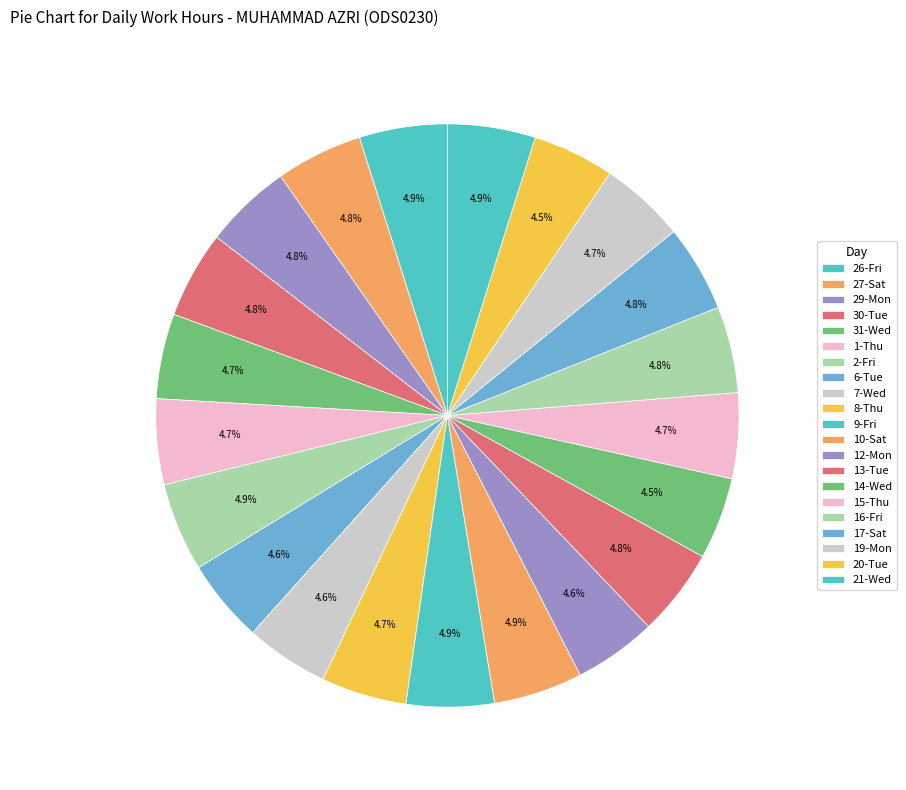

Rank the categories by value from highest to lowest.

10-Sat, 2-Fri, 26-Fri, 9-Fri, 21-Wed, 13-Tue, 29-Mon, 30-Tue, 27-Sat, 17-Sat, 16-Fri, 1-Thu, 15-Thu, 8-Thu, 19-Mon, 31-Wed, 6-Tue, 7-Wed, 12-Mon, 14-Wed, 20-Tue